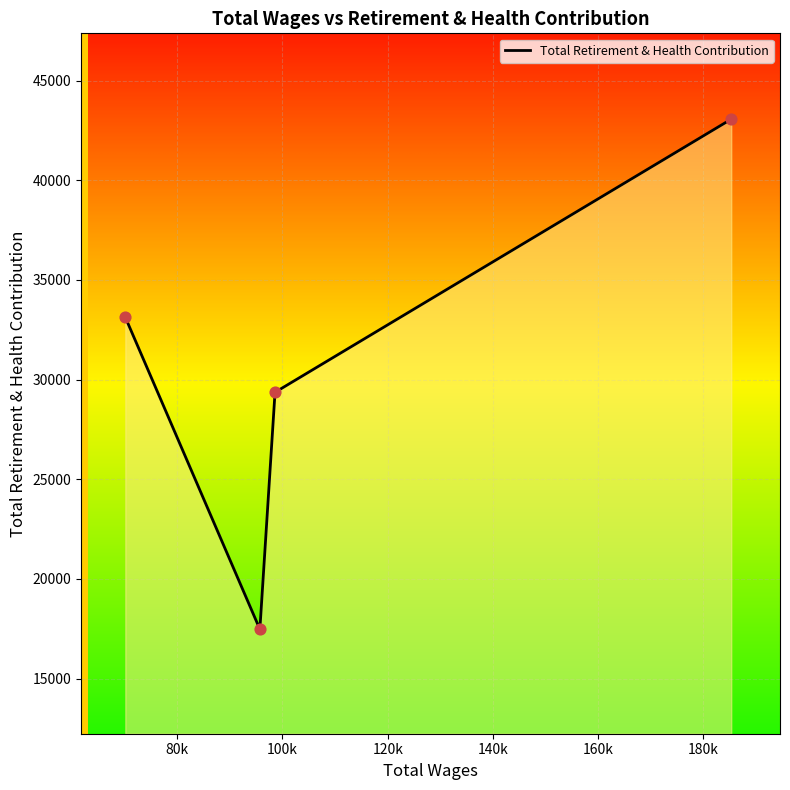

What is the greatest value displayed?

43069